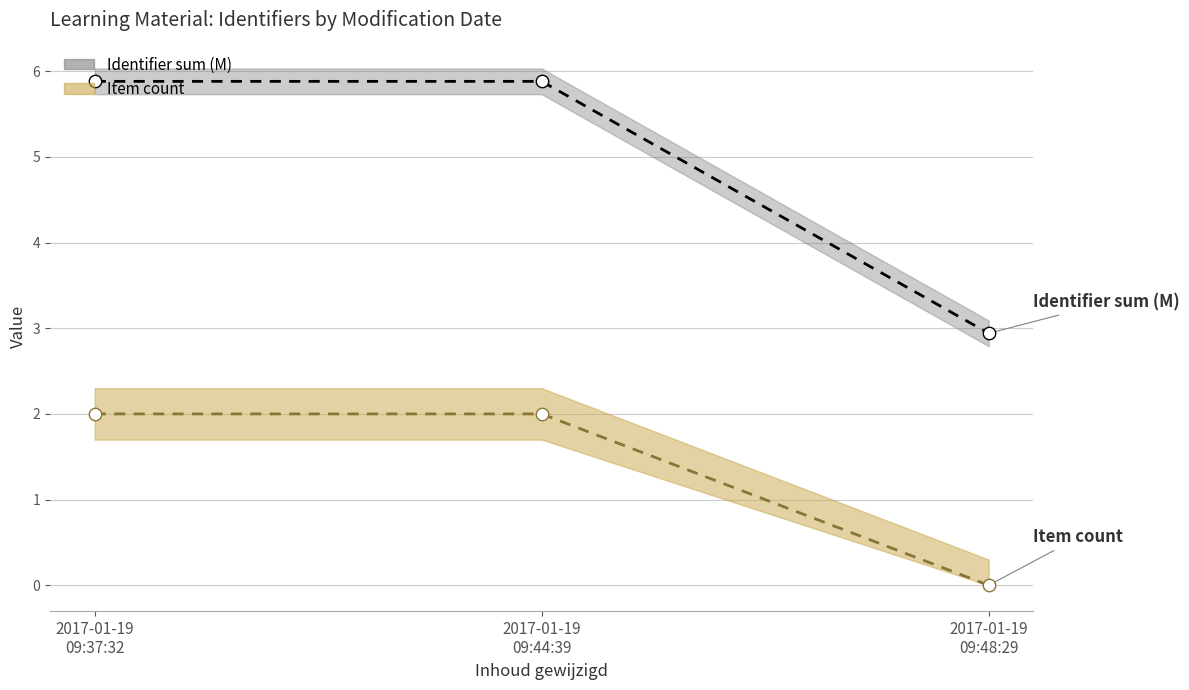

What is the total value across all series at 2017-01-19
09:48:29?

2.9